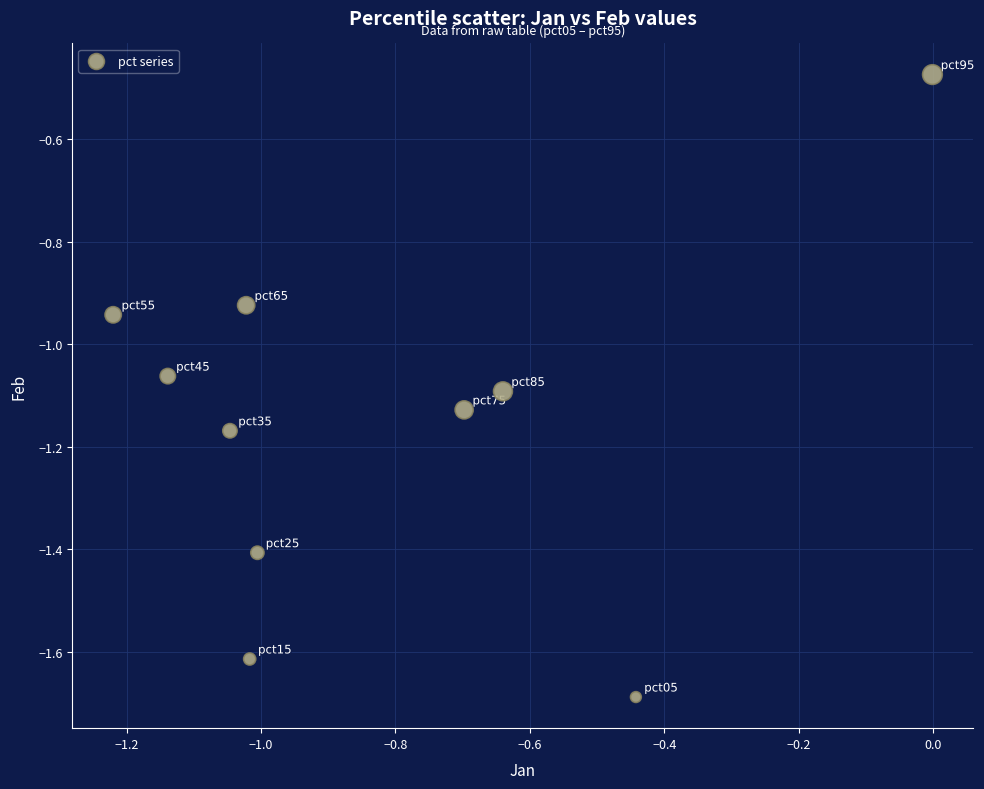

What is the range of X values (max minus min)?

1.2